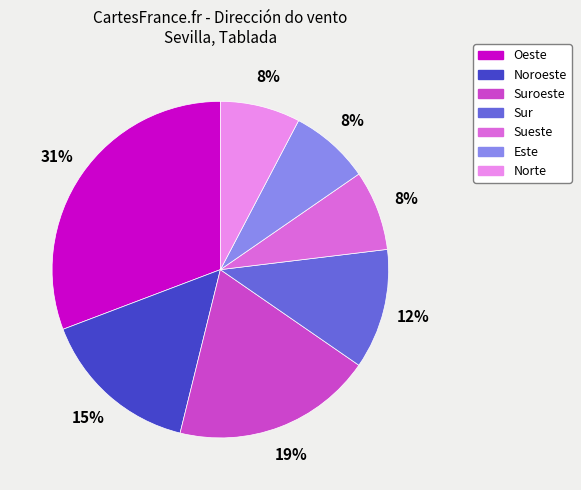

Does any single category account for the majority?

No